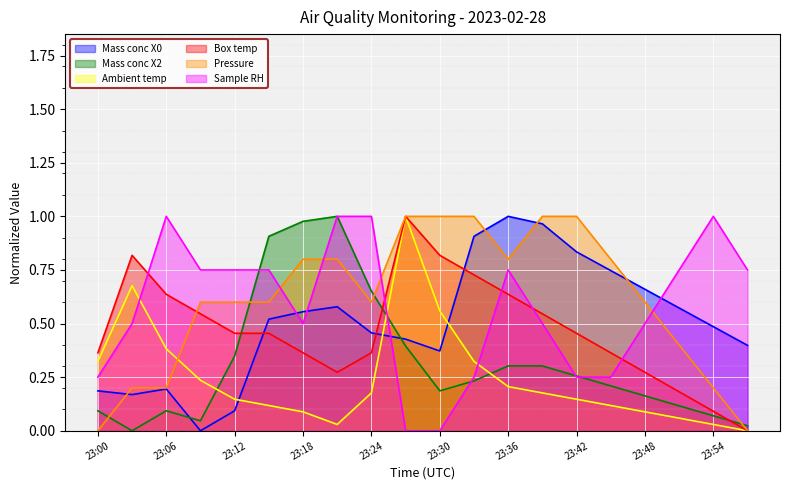

What is the spread (max minus min) of values at 23:00?

0.4